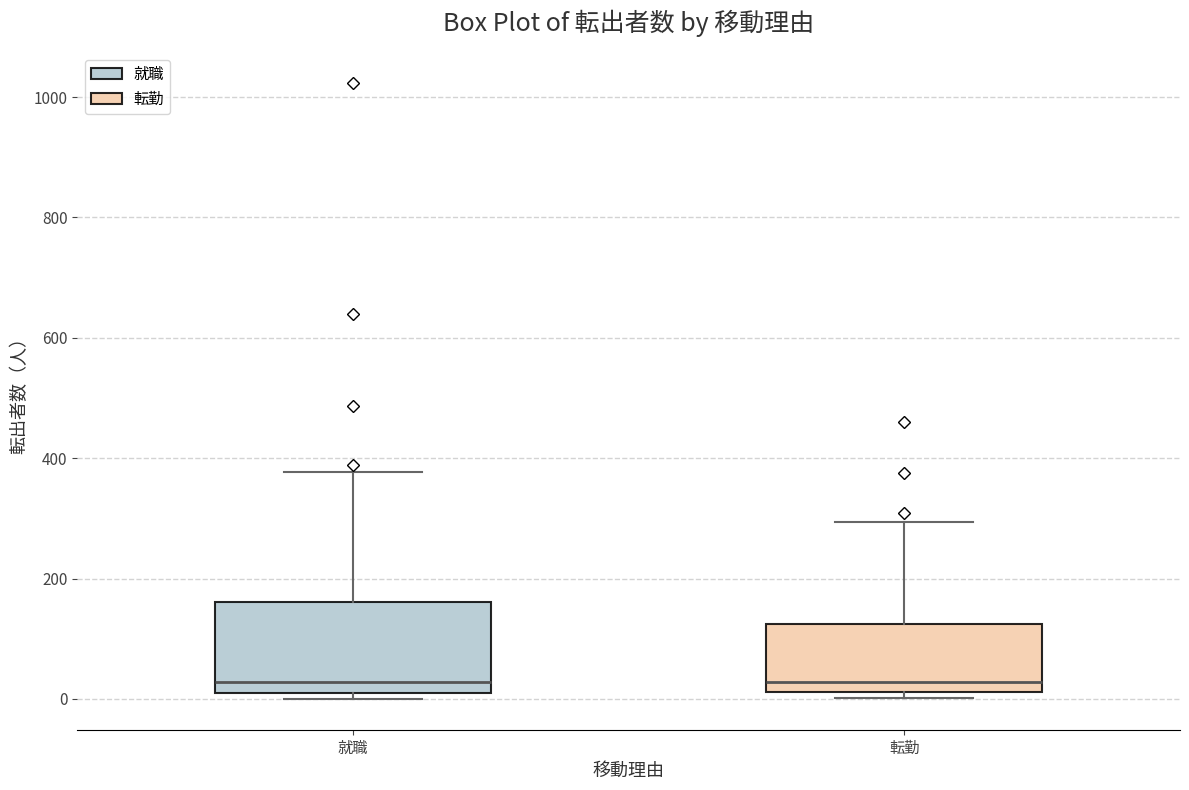

Where is the lower edge of the box for 就職 on the y-axis? The values are not printed on the chart, so give them approximately, as read against the axis.

20